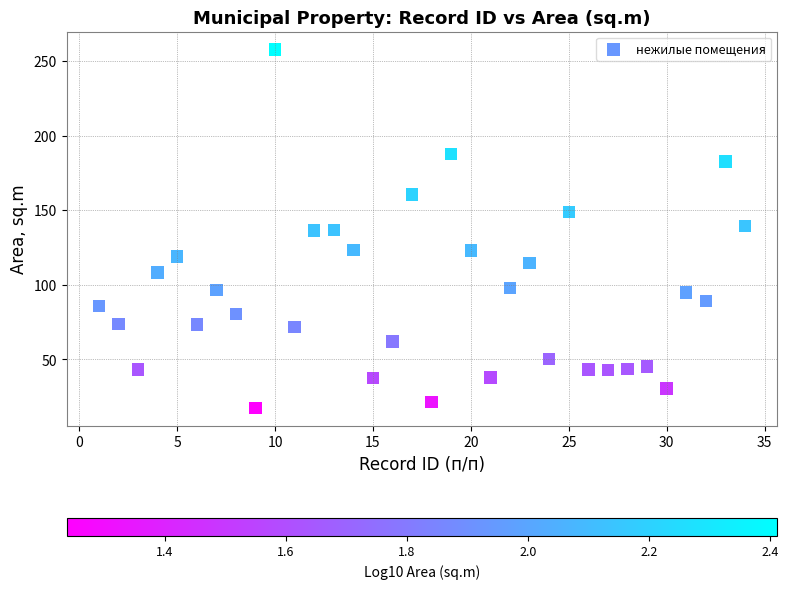

What is the range of Y values (max minus min)?

240.5